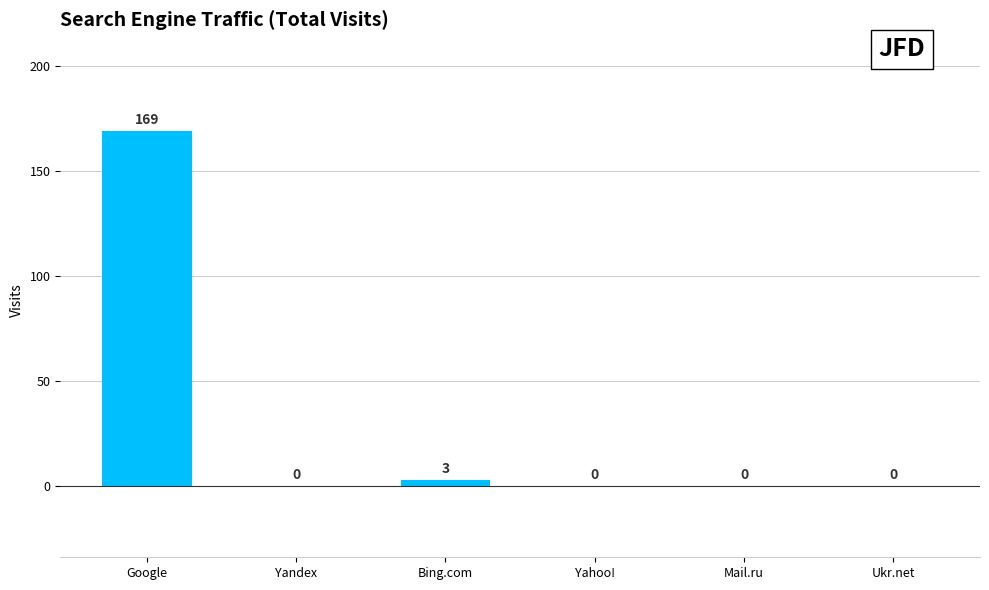

Count the number of categories in the chart.

6